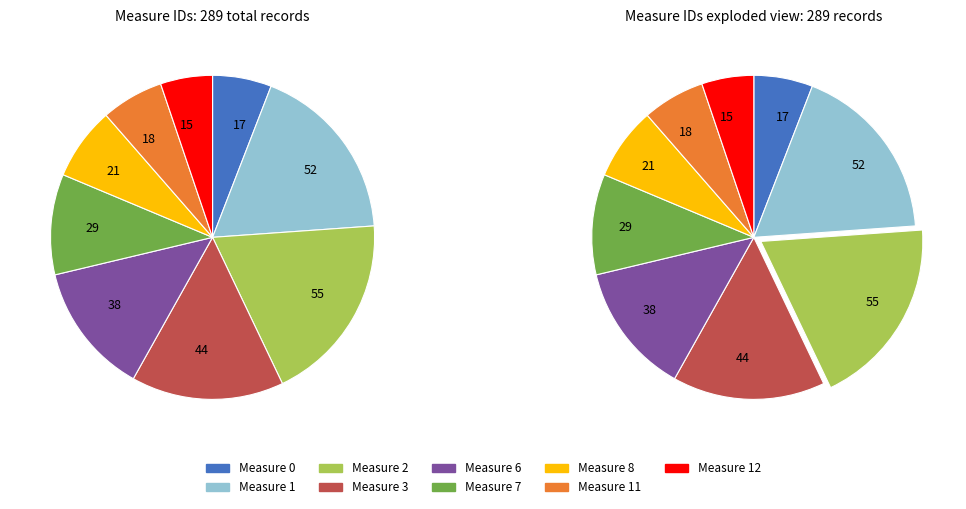

Combined, do 12 and 8 account for over 50%?

No